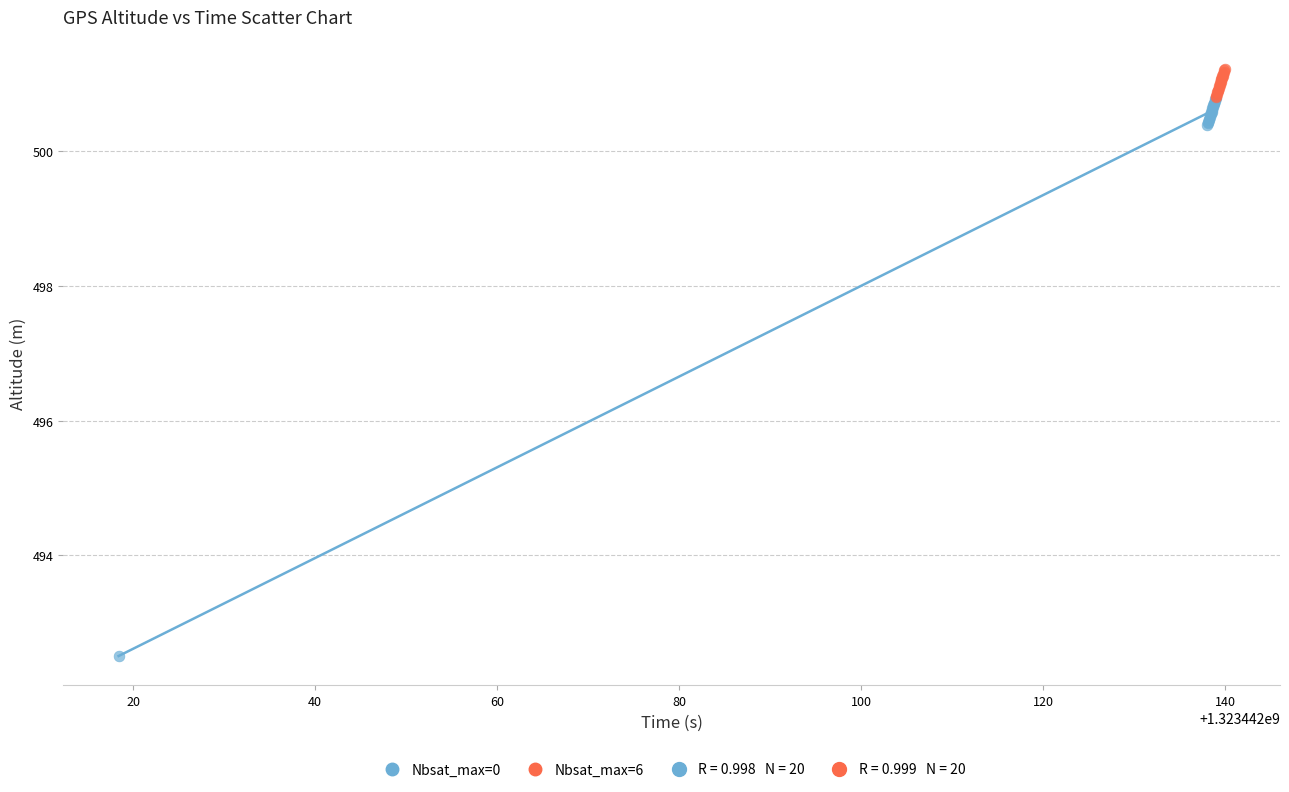

Which series has the largest Y range (max minus min)?

Nbsat_max=0